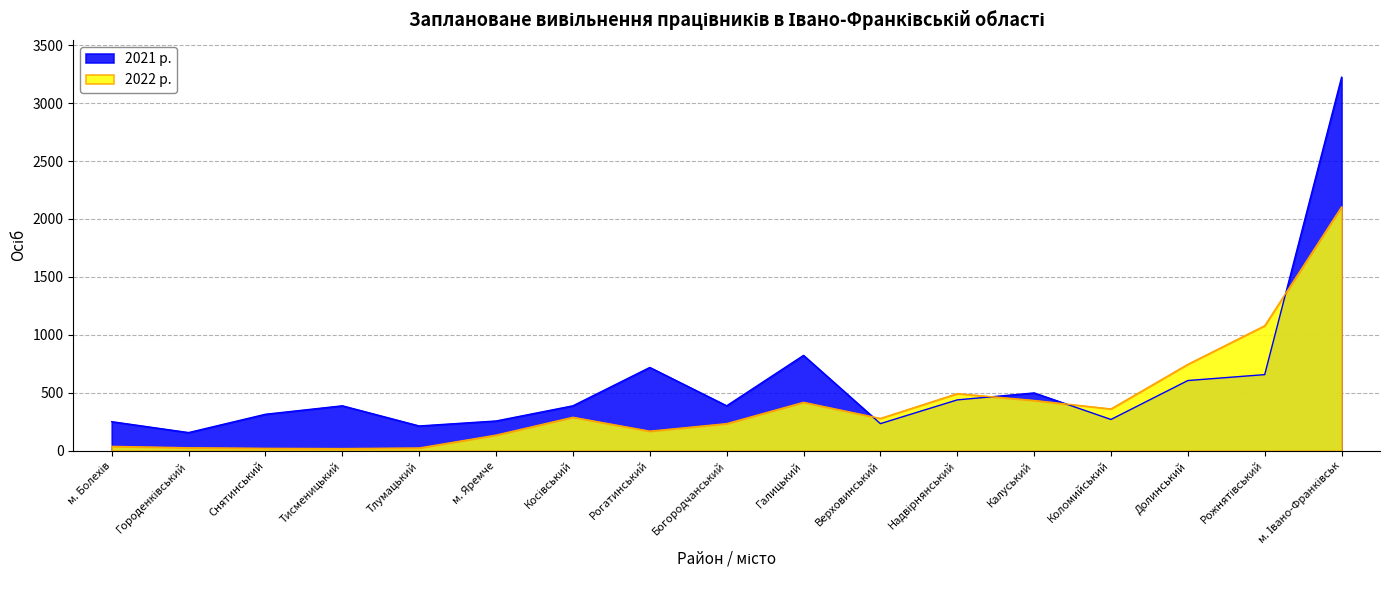

Reading left to right, extract all data points from this chart.

2022 р.: м. Болехів=38	Городенківський=26	Снятинський=21	Тисменицький=19	Тлумацький=24	м. Яремче=135	Косівський=289	Рогатинський=169	Богородчанський=234	Галицький=418	Верховинський=279	Надвірнянський=493	Калуський=434	Коломийський=361	Долинський=746	Рожнятівський=1079	м. Івано-Франківськ=2104
2021 р.: м. Болехів=251	Городенківський=157	Снятинський=315	Тисменицький=388	Тлумацький=214	м. Яремче=257	Косівський=388	Рогатинський=719	Богородчанський=388	Галицький=823	Верховинський=234	Надвірнянський=439	Калуський=499	Коломийський=270	Долинський=606	Рожнятівський=657	м. Івано-Франківськ=3223